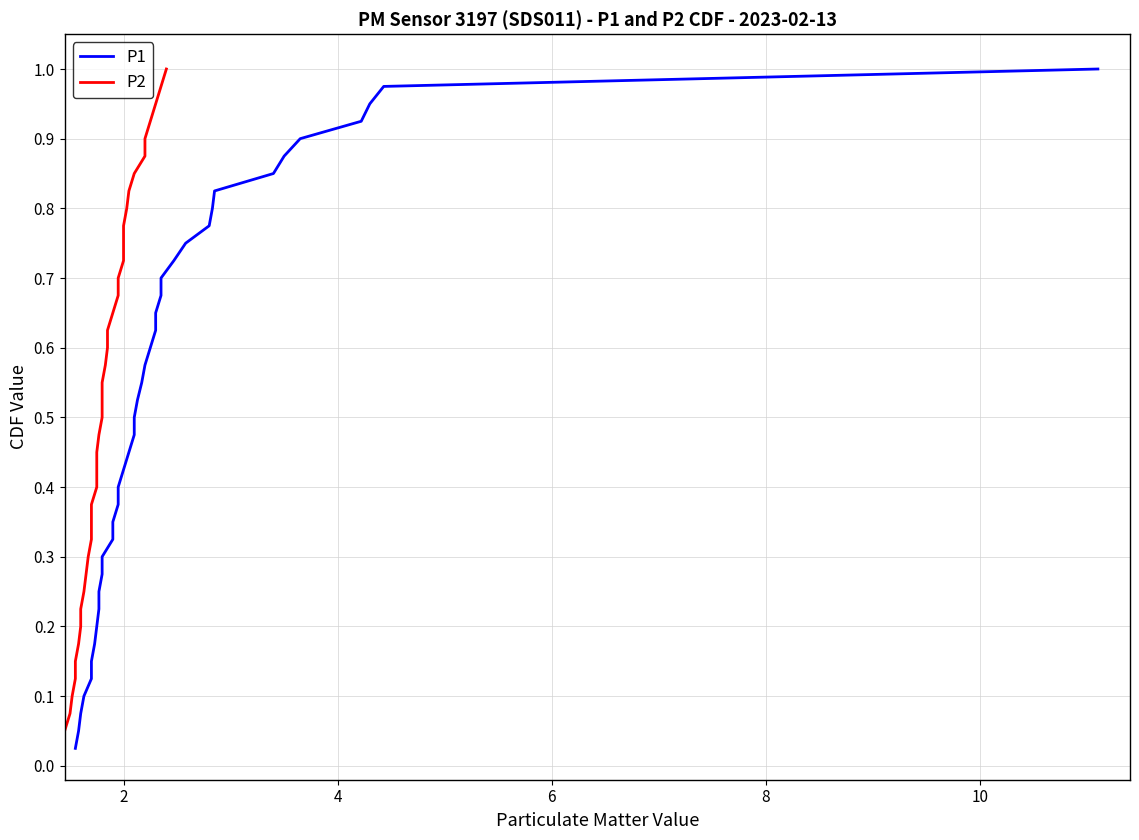

True or false: P1 has more than 2 interior local peaks.

False